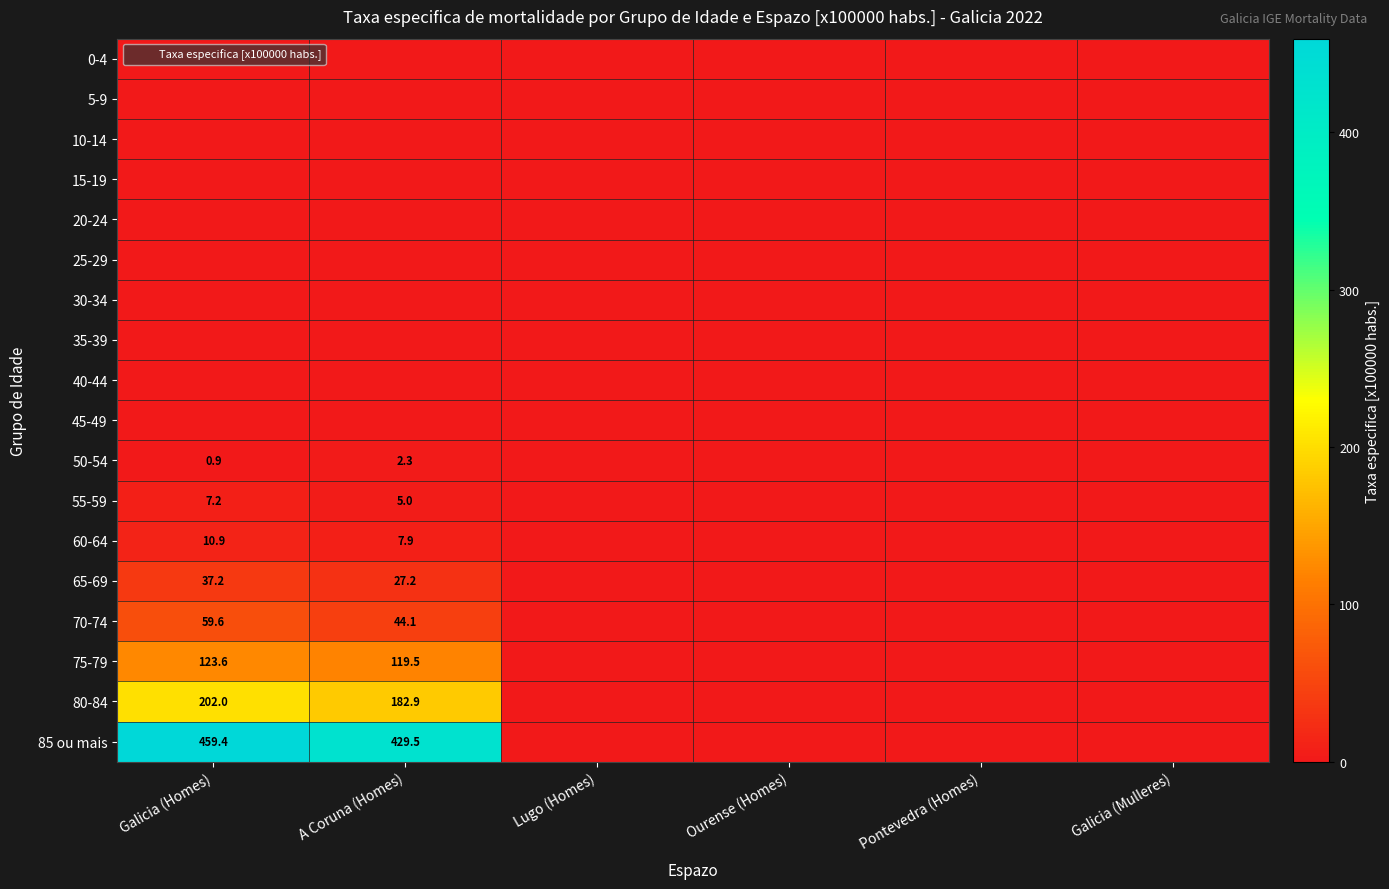

How many distinct data groups are displayed?

18